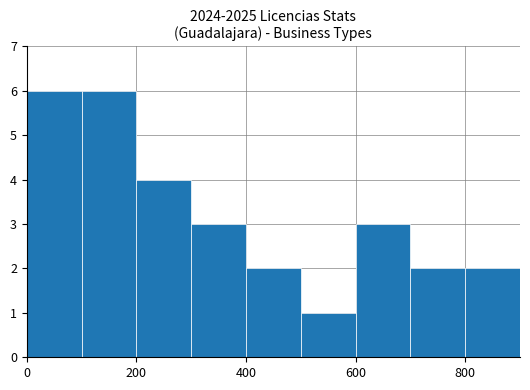

What is the sum of all values?

29